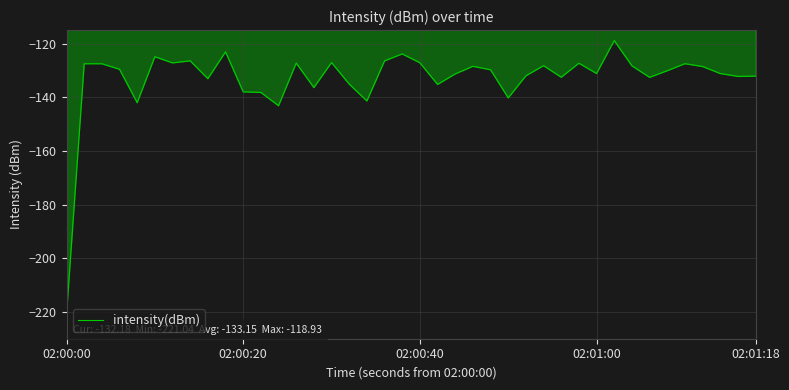

What is the maximum value shown in the chart?

-118.9